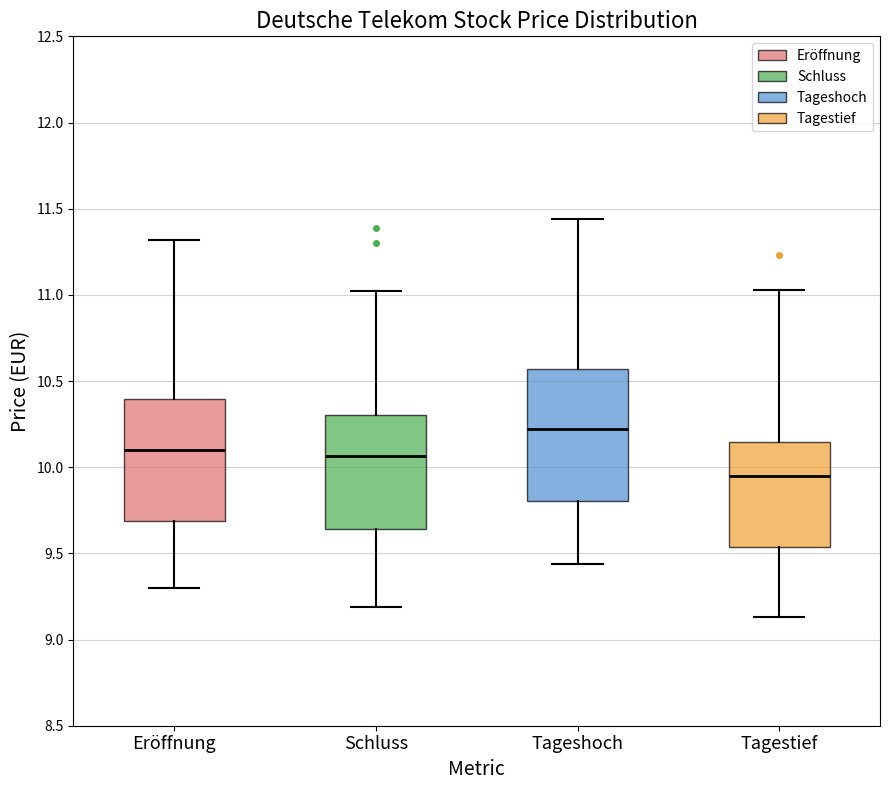

Where is the upper edge of the box for Schluss on the y-axis? The values are not printed on the chart, so give them approximately, as read against the axis.

10.30